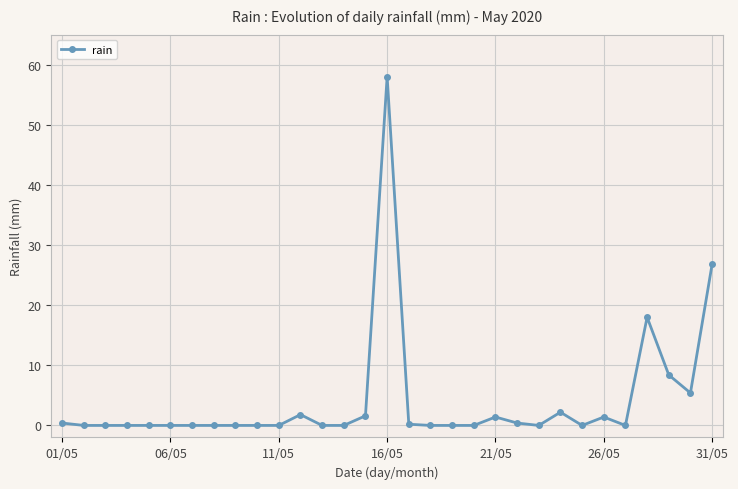

What is the sum of all values?

126.0